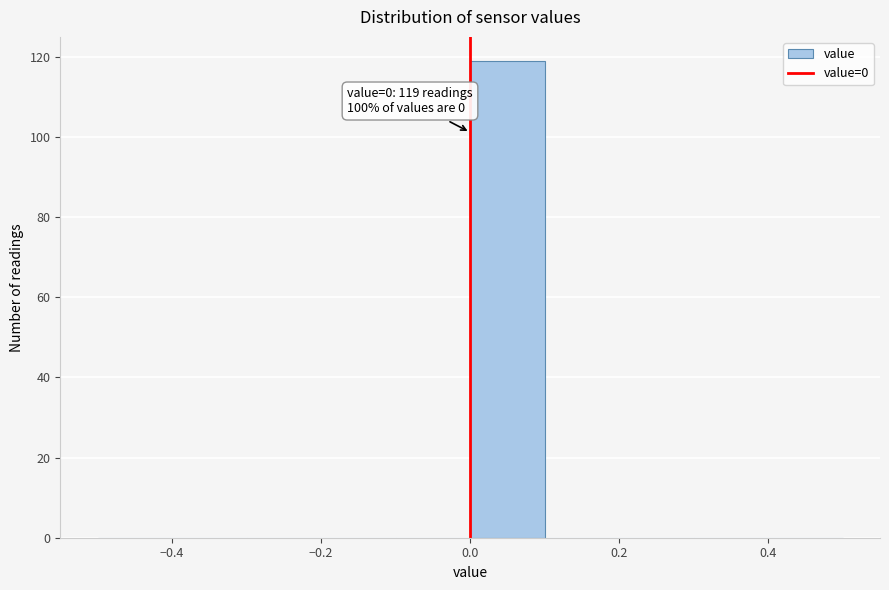

Which range on the x-axis has the tallest bar?

0.0 to 0.1